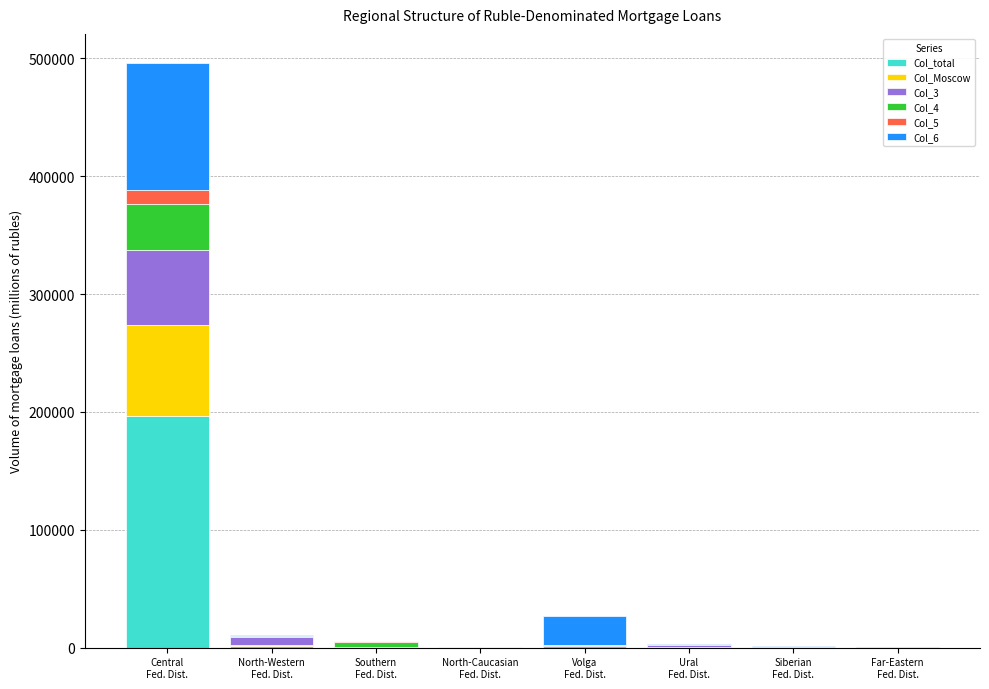

Are the bars horizontal?

No